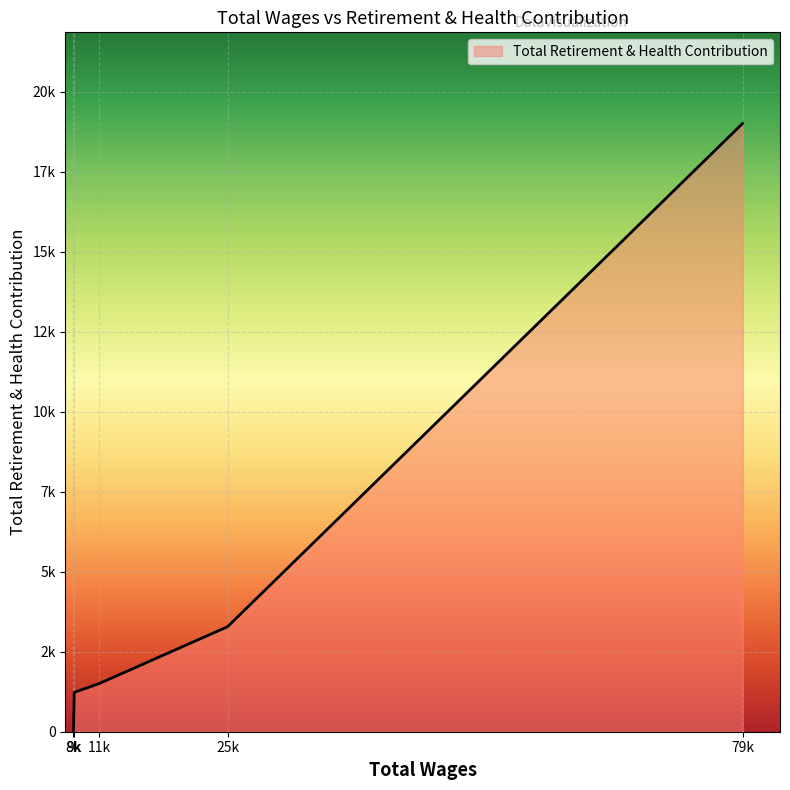

What is the difference between the second highest and second lowest values?

2051